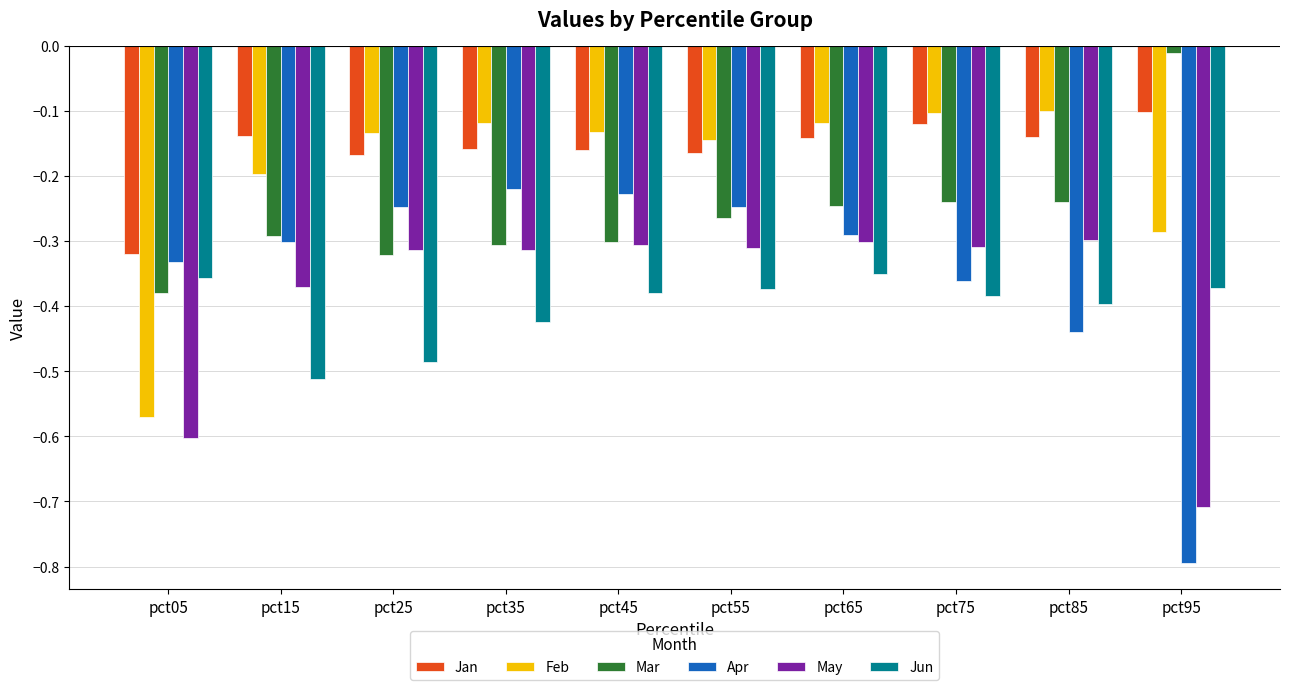

Which series has the largest total across all categories?

Jan